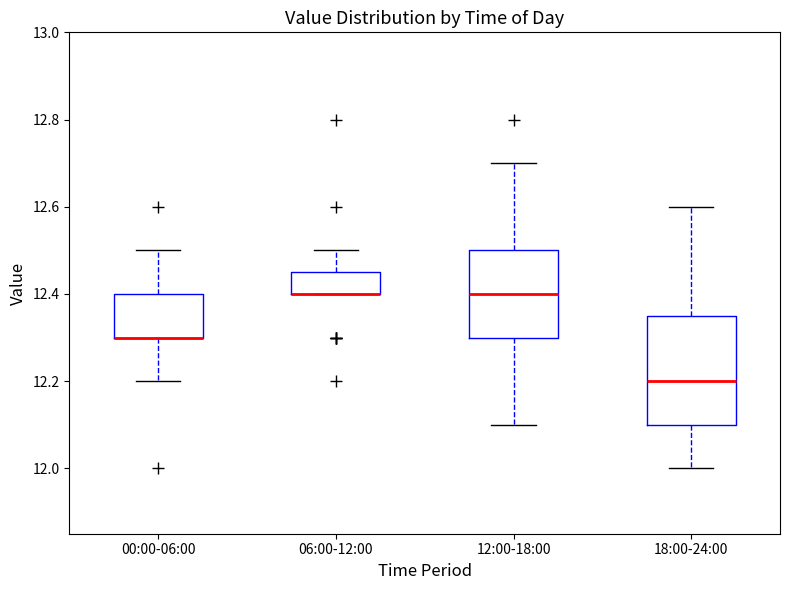

Reading left to right, read every box against the y-axis: the position of its median line, the range the box covers, and the ends of its whiskers. The values are not printed on the chart, so give them approximately, as read against the axis.

00:00-06:00: median 12.30 (drawn on the box's lower edge), box 12.30 to 12.40, whiskers 12.20 to 12.50
06:00-12:00: median 12.40 (drawn on the box's lower edge), box 12.40 to 12.46, whiskers 12.40 to 12.50
12:00-18:00: median 12.40, box 12.30 to 12.50, whiskers 12.10 to 12.70
18:00-24:00: median 12.20, box 12.10 to 12.36, whiskers 12.00 to 12.60